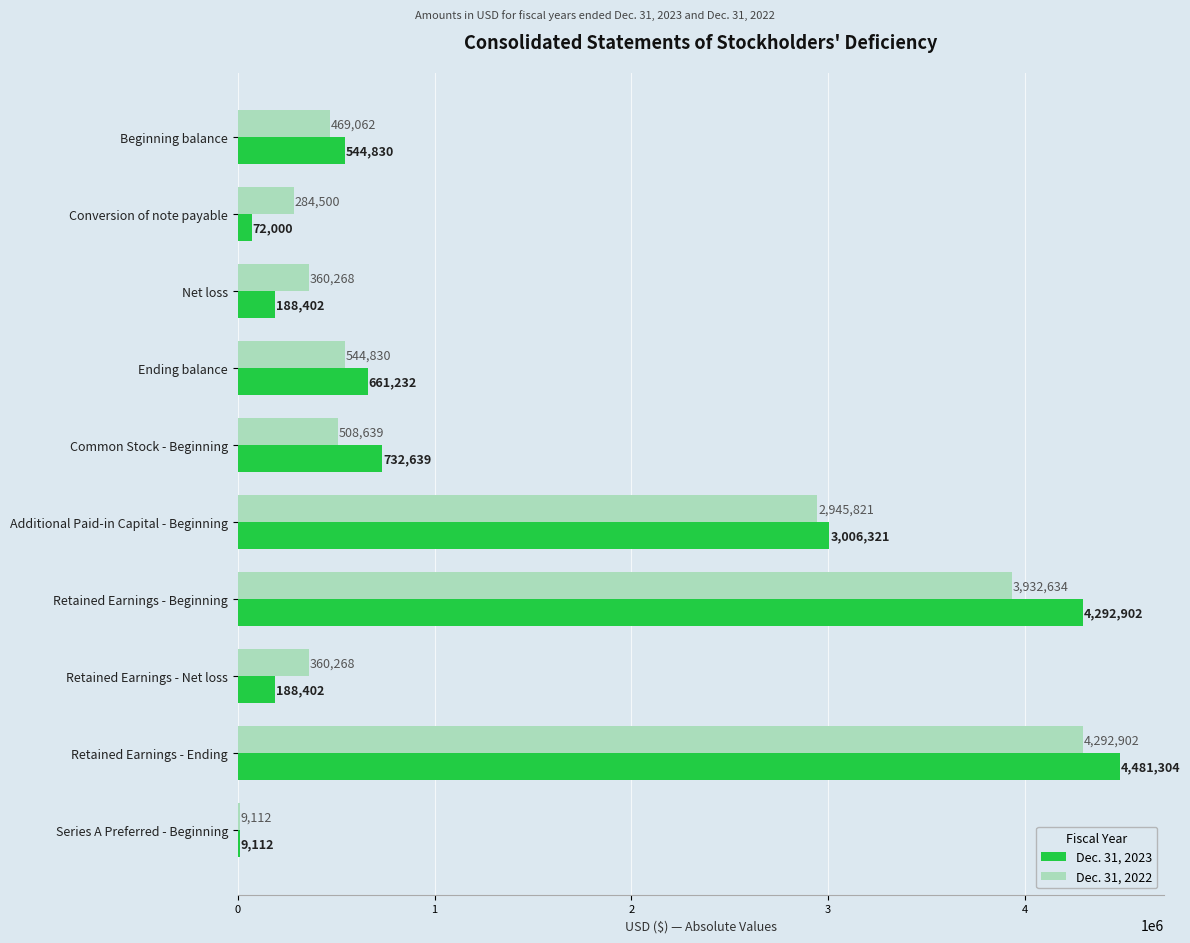

Which series changed the most between Ending balance and Retained Earnings - Beginning?

Dec. 31, 2023